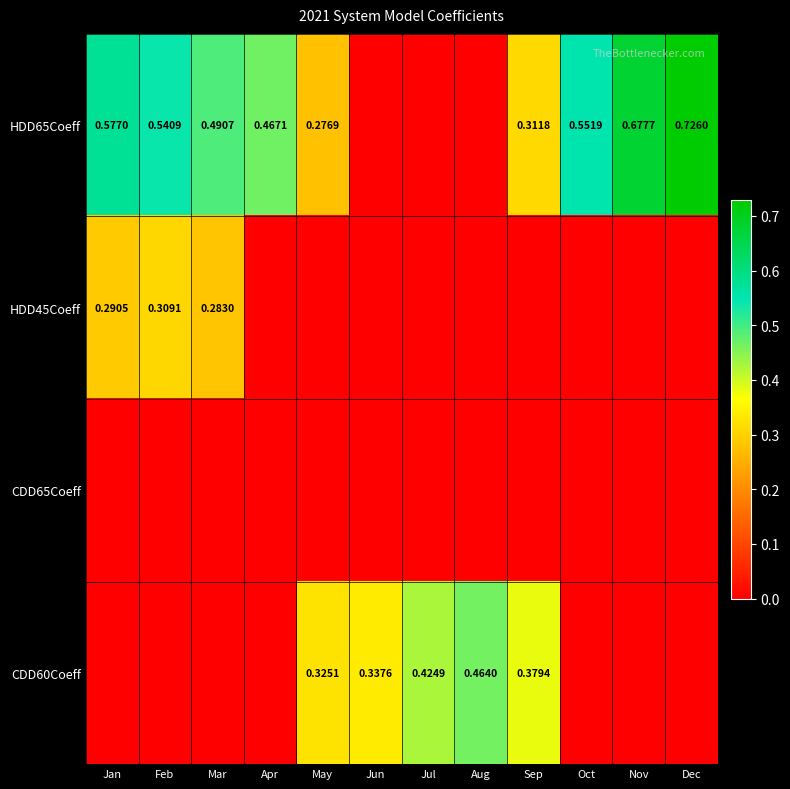

Is the value of CDD60Coeff at Aug greater than the value of HDD45Coeff at Mar?

Yes